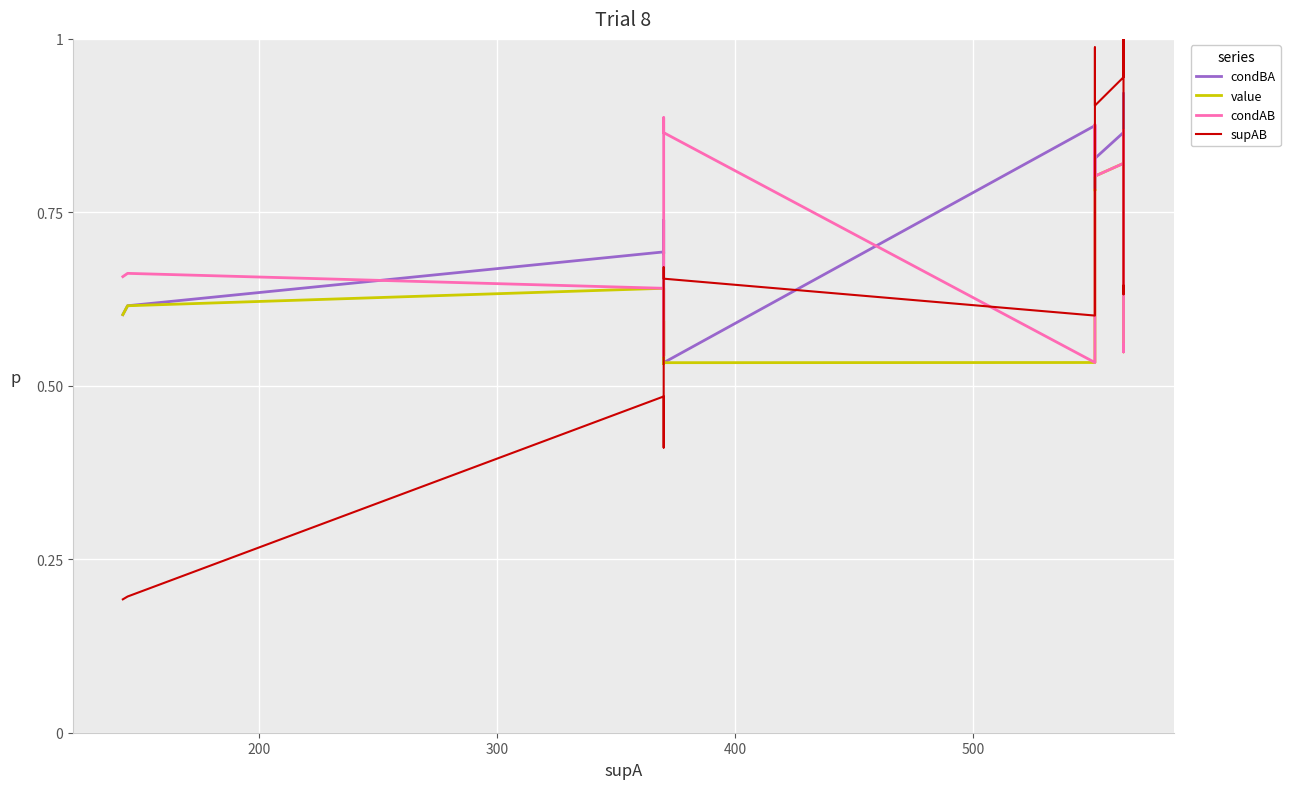

True or false: supAB and value cross at least once.

True